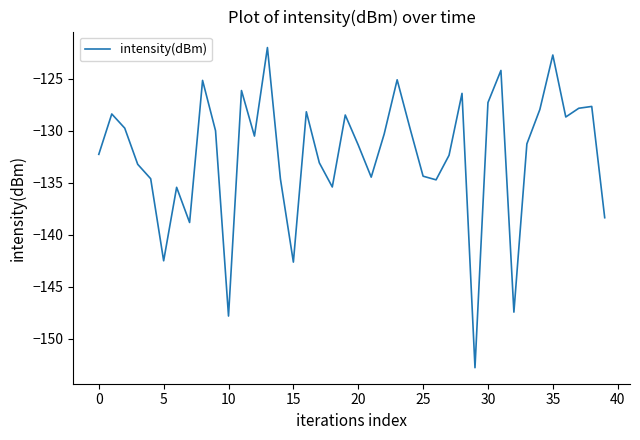

What is the greatest value displayed?

-122.0